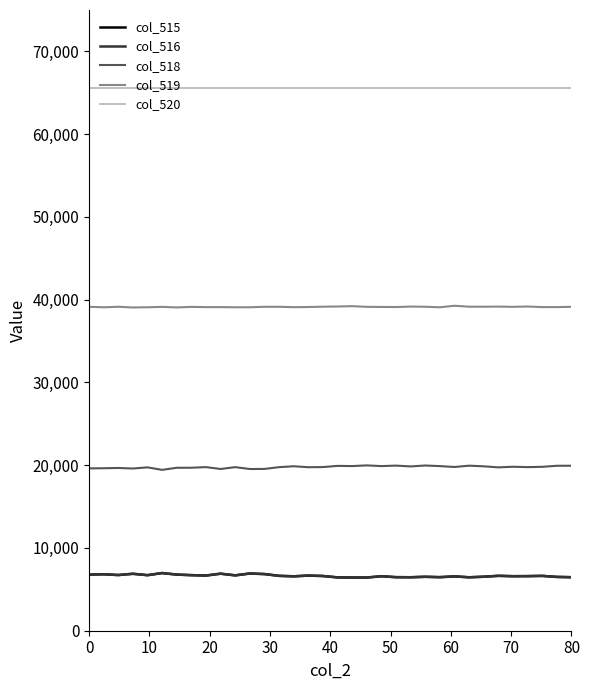

What is the minimum value for col_515?

6427